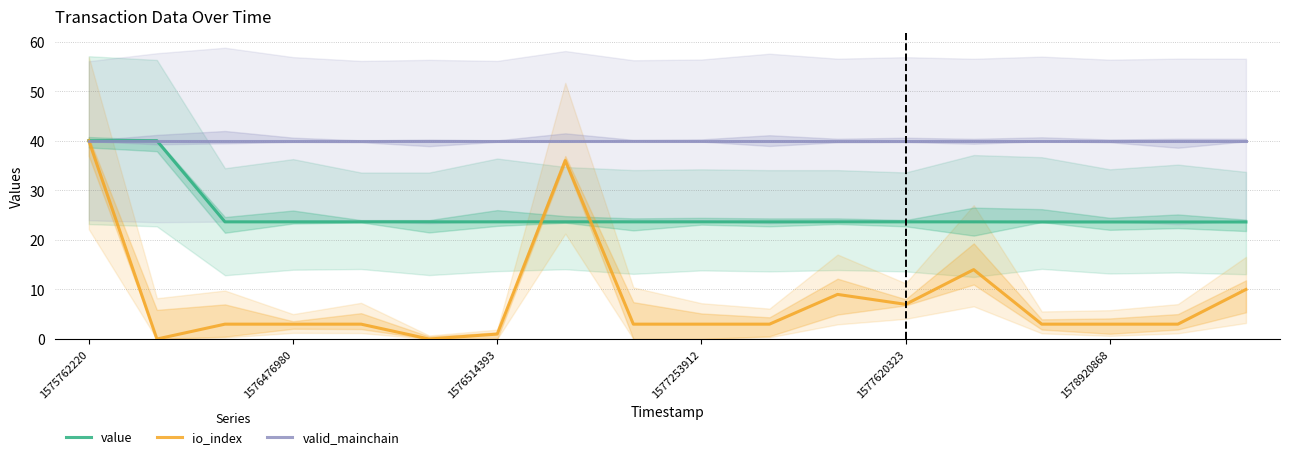

At how many categories does at least one series exceed 26?

18